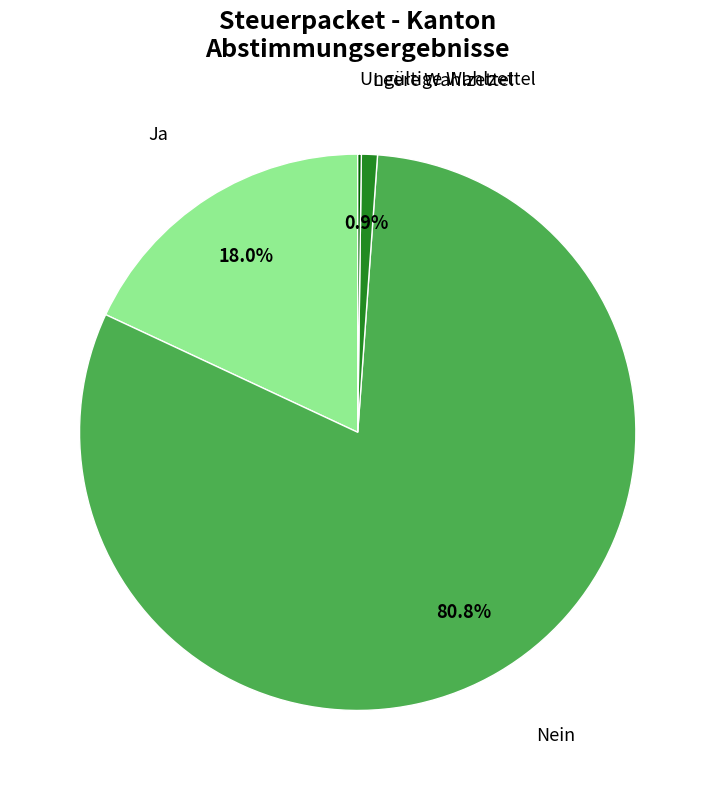

Is there a majority slice in this chart?

Yes